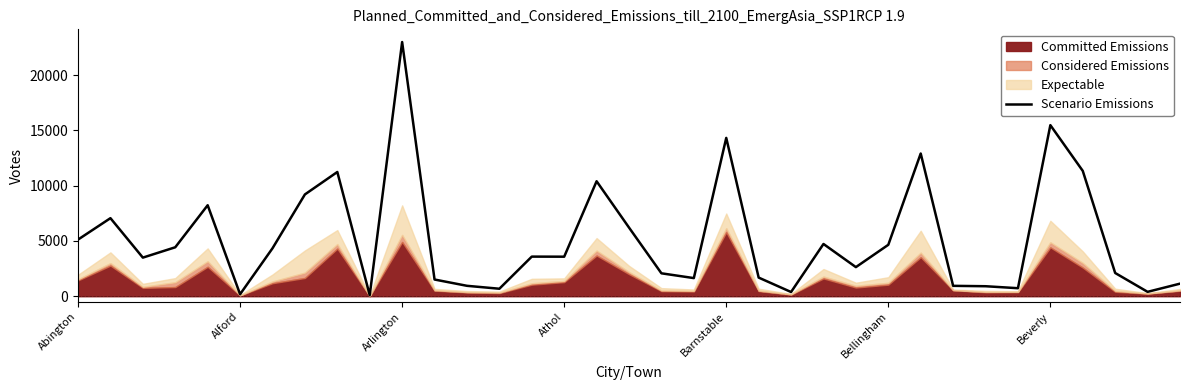

What is the smallest value displayed?

100